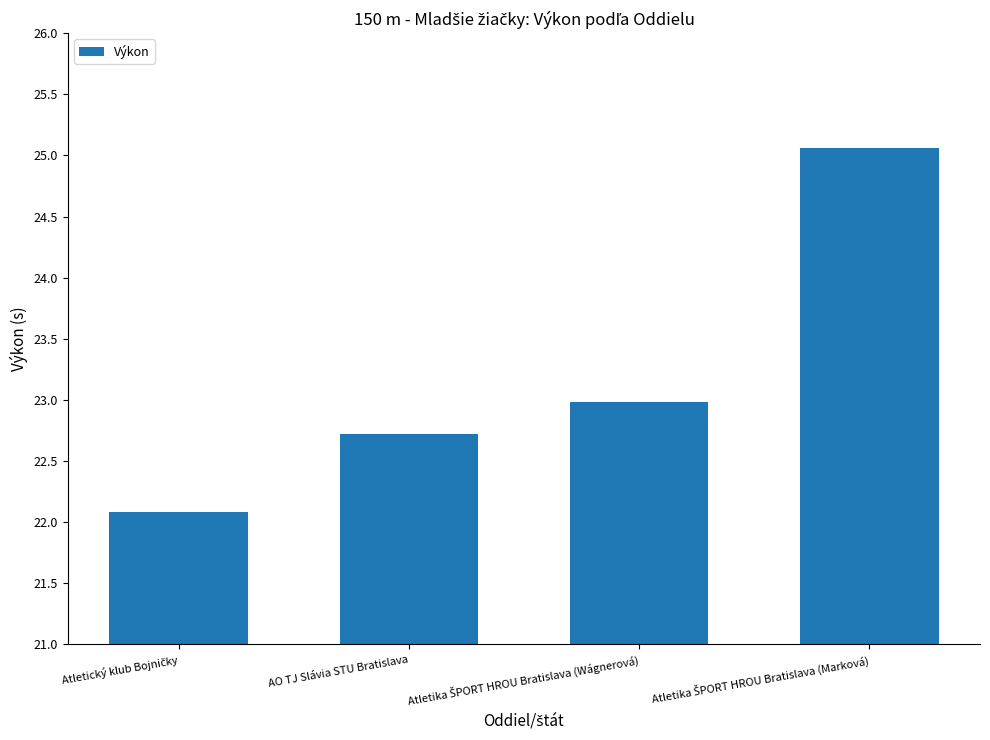

What is the maximum value shown in the chart?

25.1